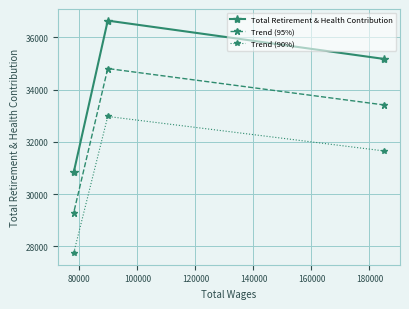

What is the sum of all Trend (90%) values?

92365.2